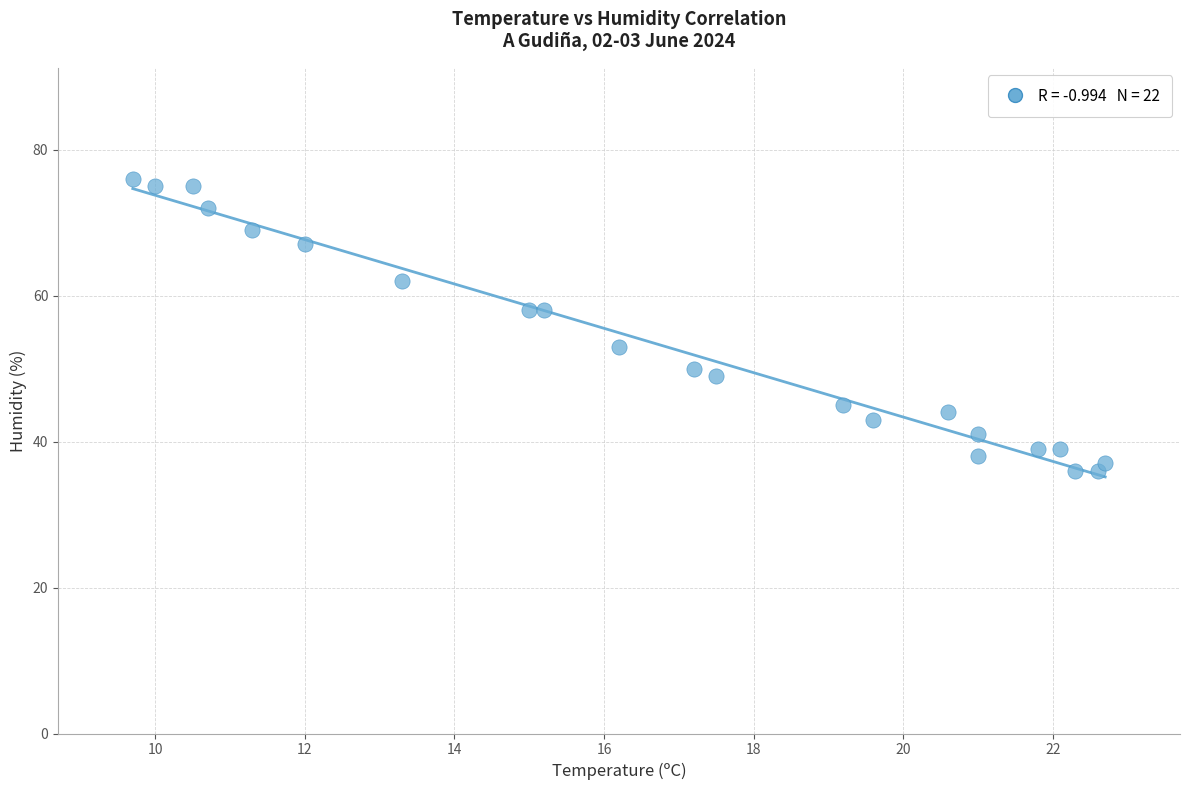

What is the range of Y values (max minus min)?

40